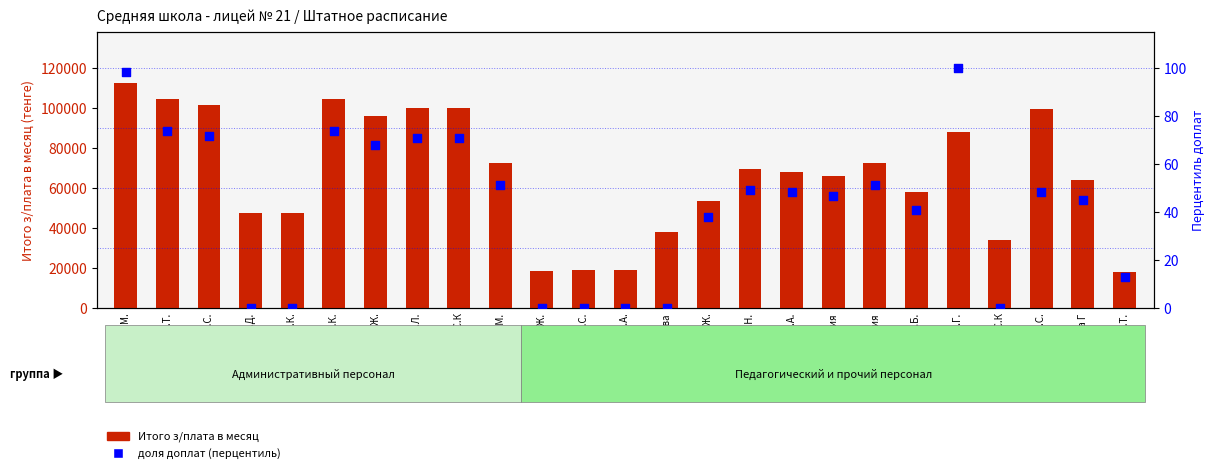

At how many categories does at least one series exceed 83232?

9